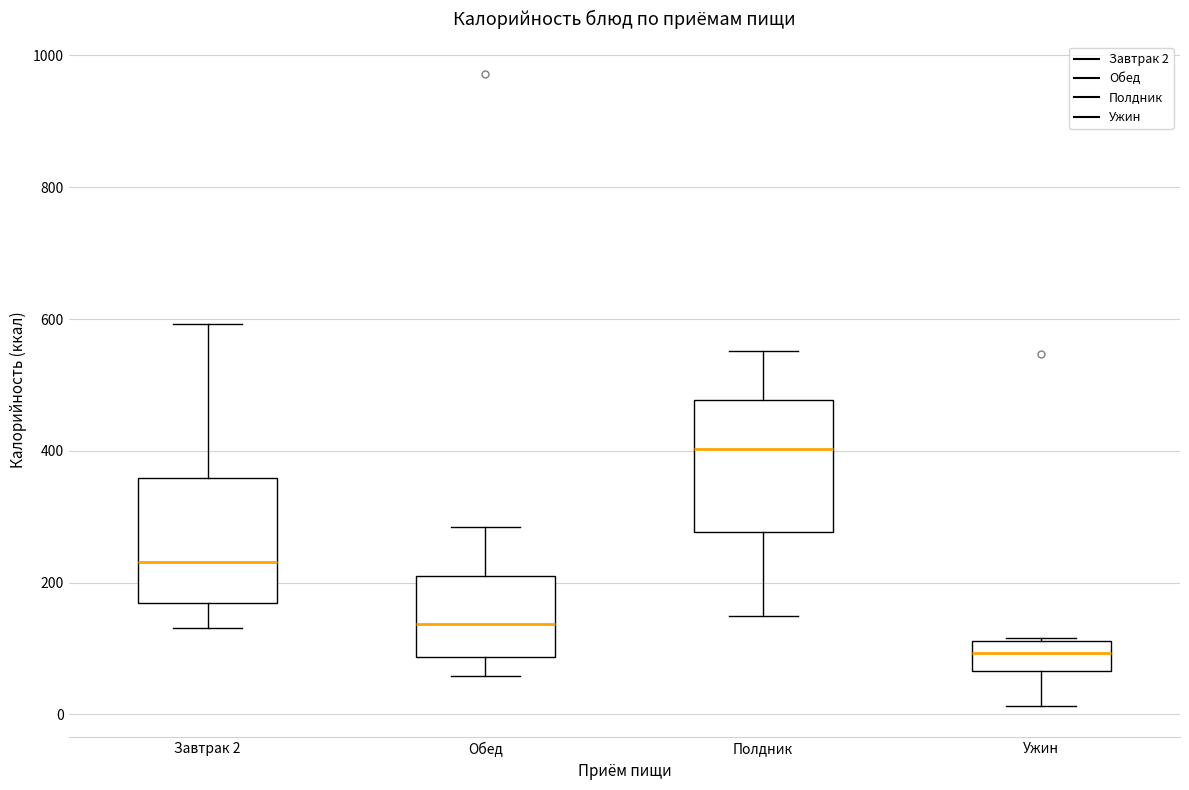

Reading left to right, read every box against the y-axis: the position of its median line, the range the box covers, and the ends of its whiskers. The values are not printed on the chart, so give them approximately, as read against the axis.

Завтрак 2: median 240, box 160 to 360, whiskers 140 to 600
Обед: median 140, box 80 to 200, whiskers 60 to 280
Полдник: median 400, box 280 to 480, whiskers 160 to 560
Ужин: median 100, box 60 to 120, whiskers 20 to 120